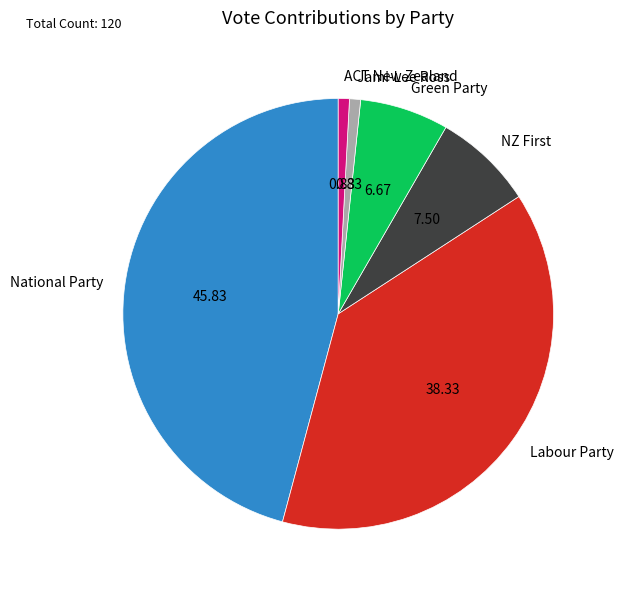

Is the sum of Labour Party and ACT New Zealand greater than half?

No